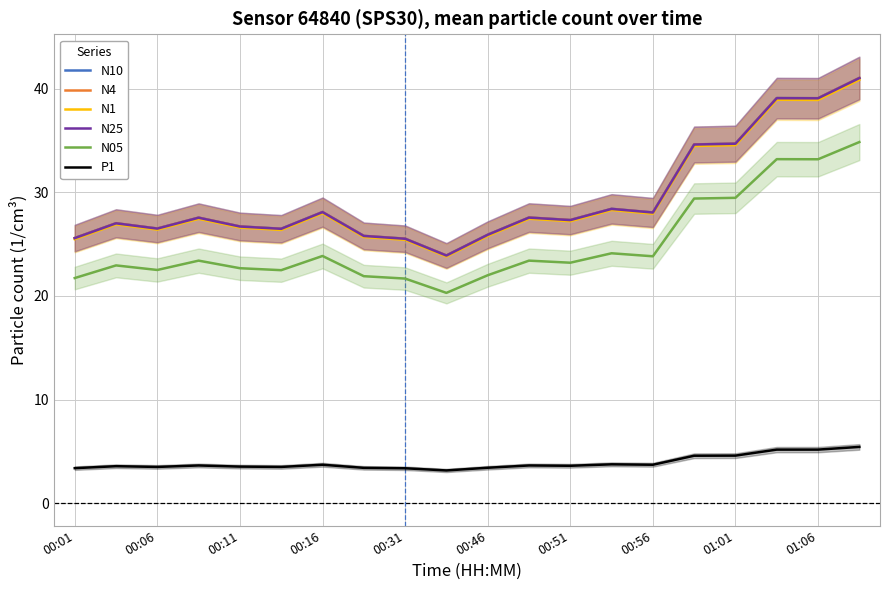

The N05 series shows 23.8 at 00:56. True or false?

True